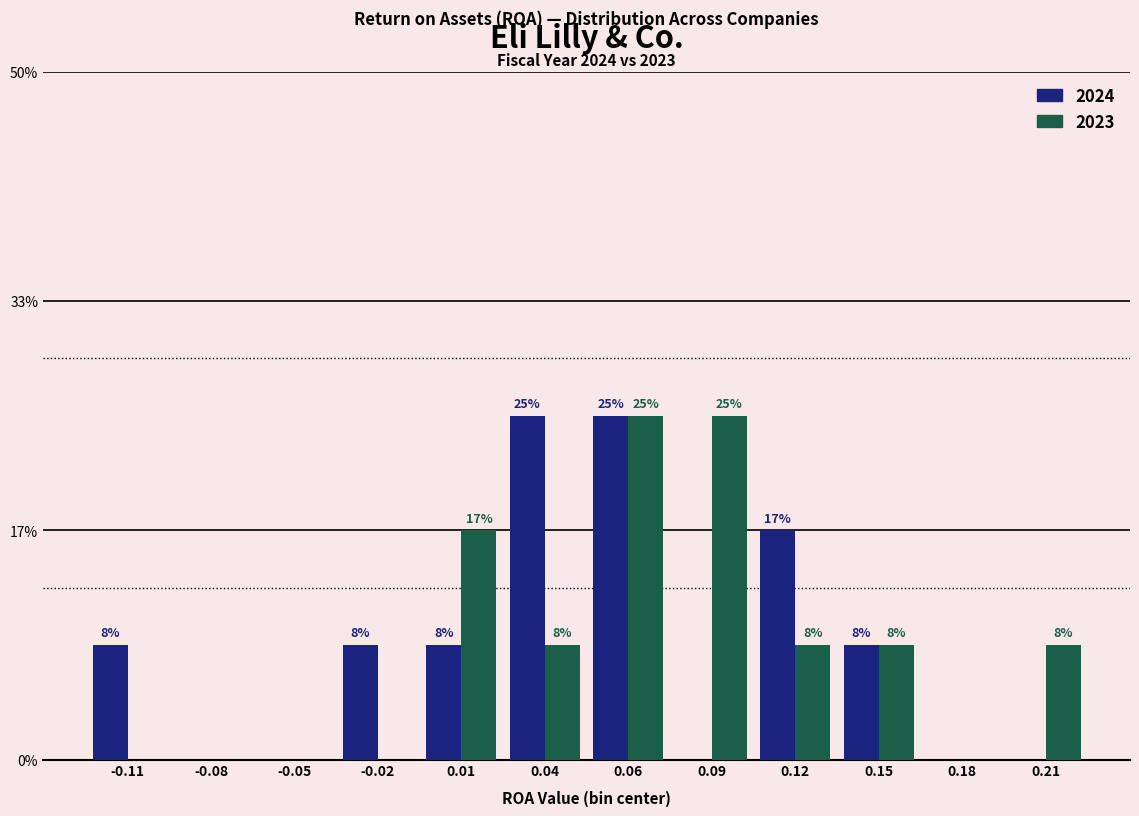

Are the bars horizontal?

No